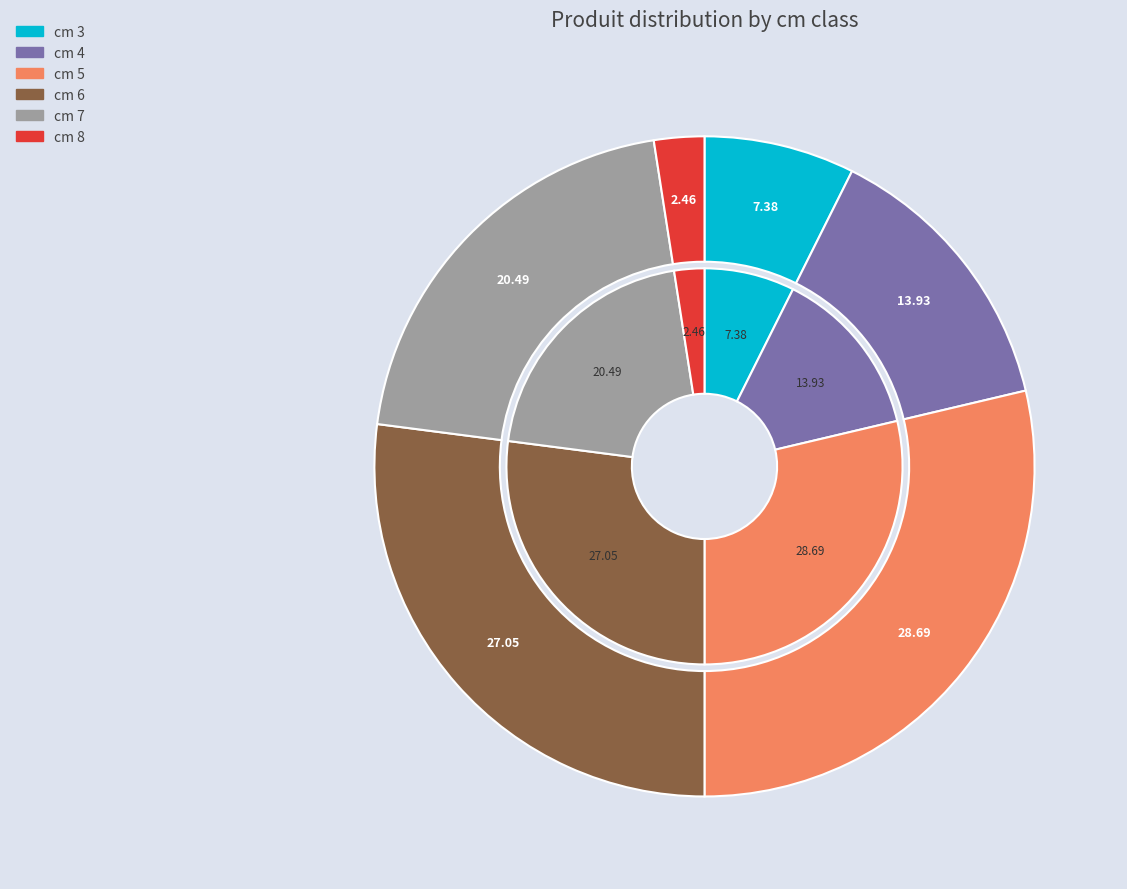

Count the number of slices in the pie.

6